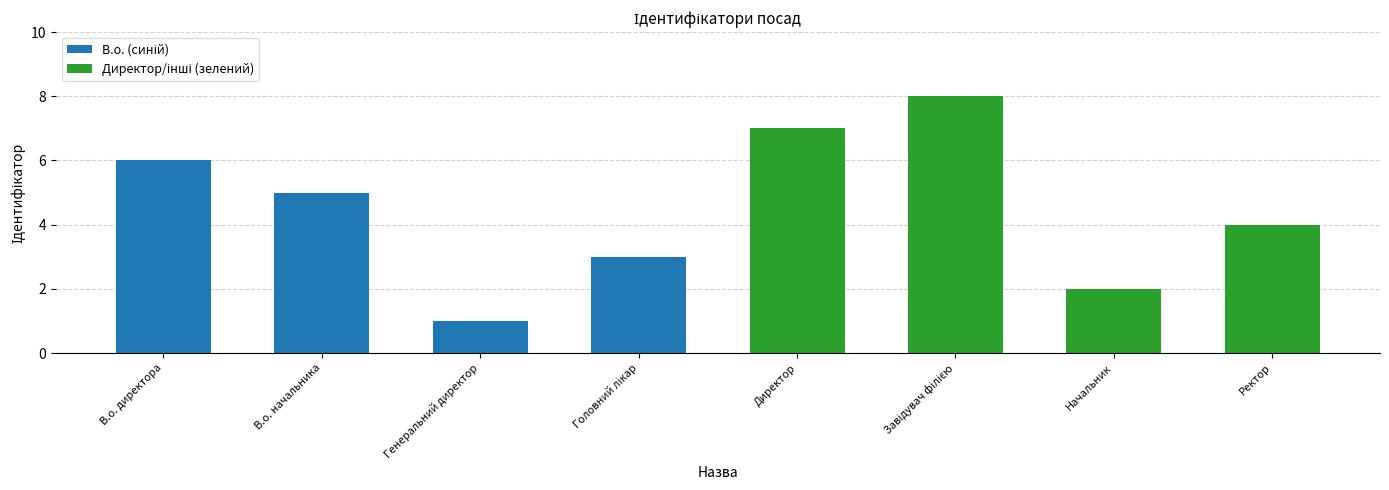

The В.о. (синій) series shows 3 at Головний лікар. True or false?

True